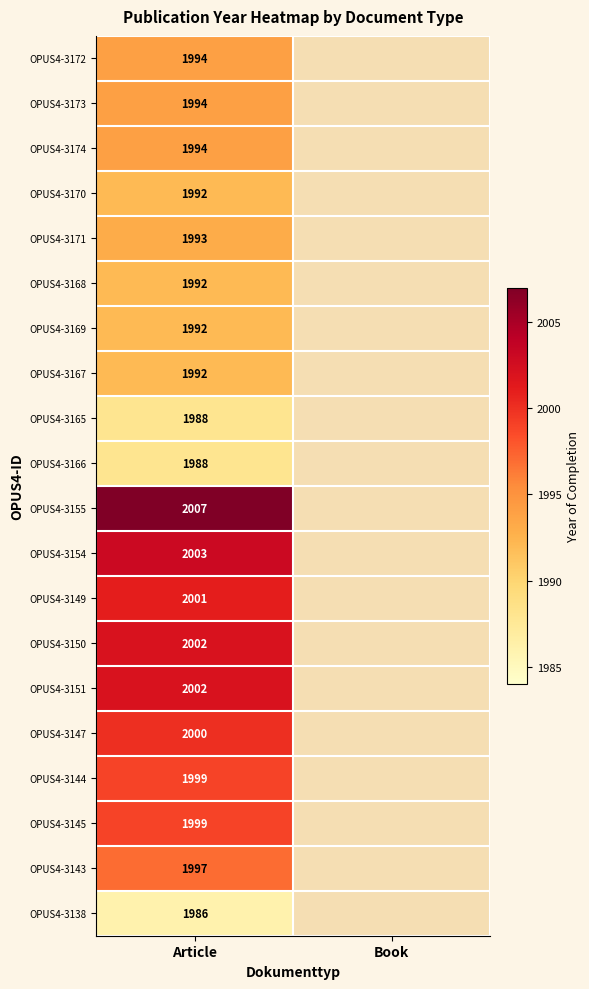

What is the total value across all series at Article?

39915